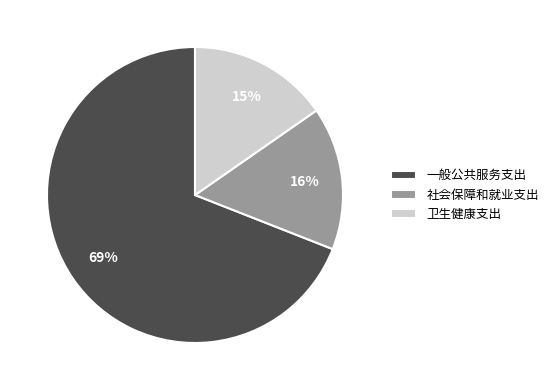

Is there a majority slice in this chart?

Yes